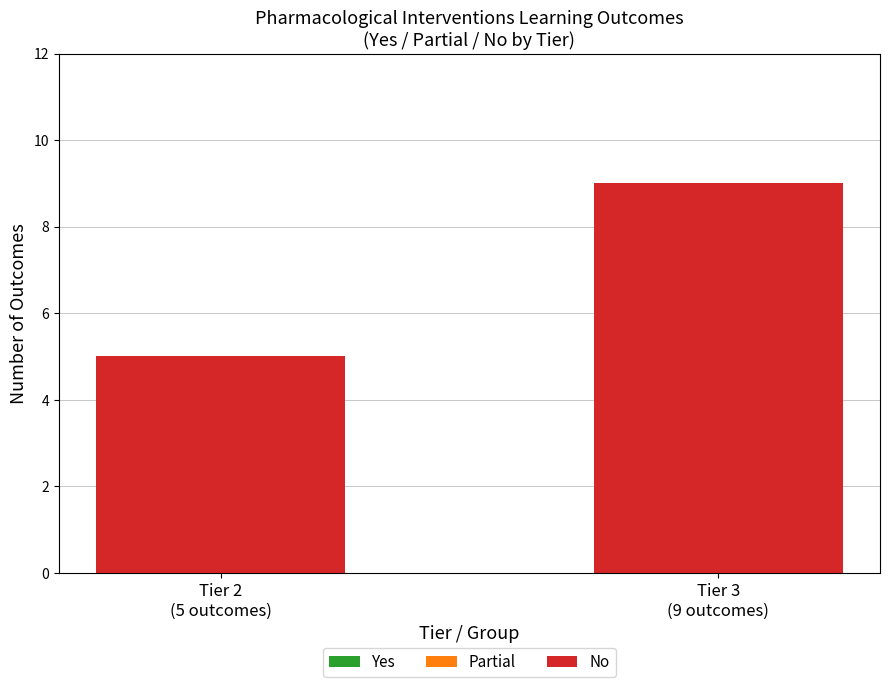

Reading left to right, list all the values displayed in this chart.

5	9